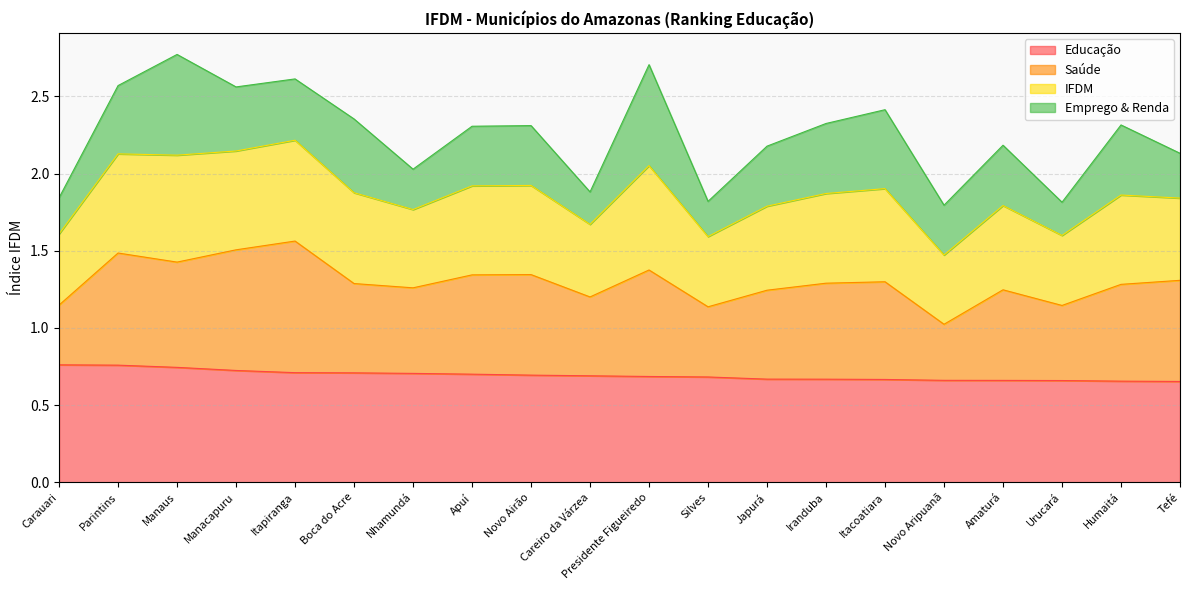

Where does the IFDM series first go above 2?

Parintins